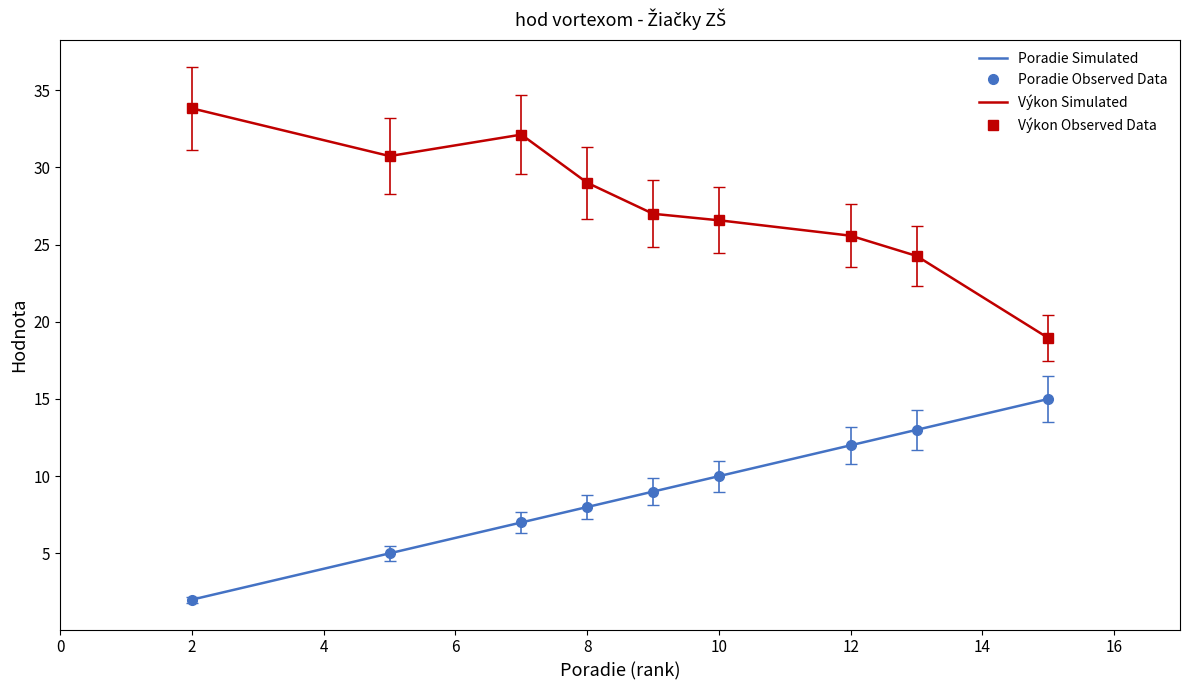

Rank the series by their maximum value, from lowest to highest.

Poradie, Výkon